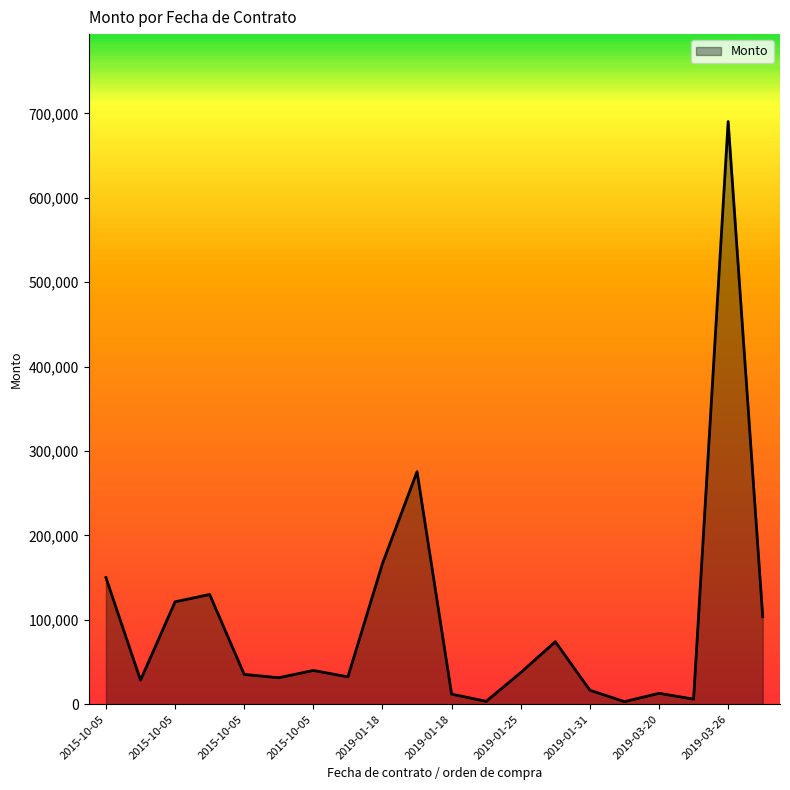

How many values are below 37470?

10